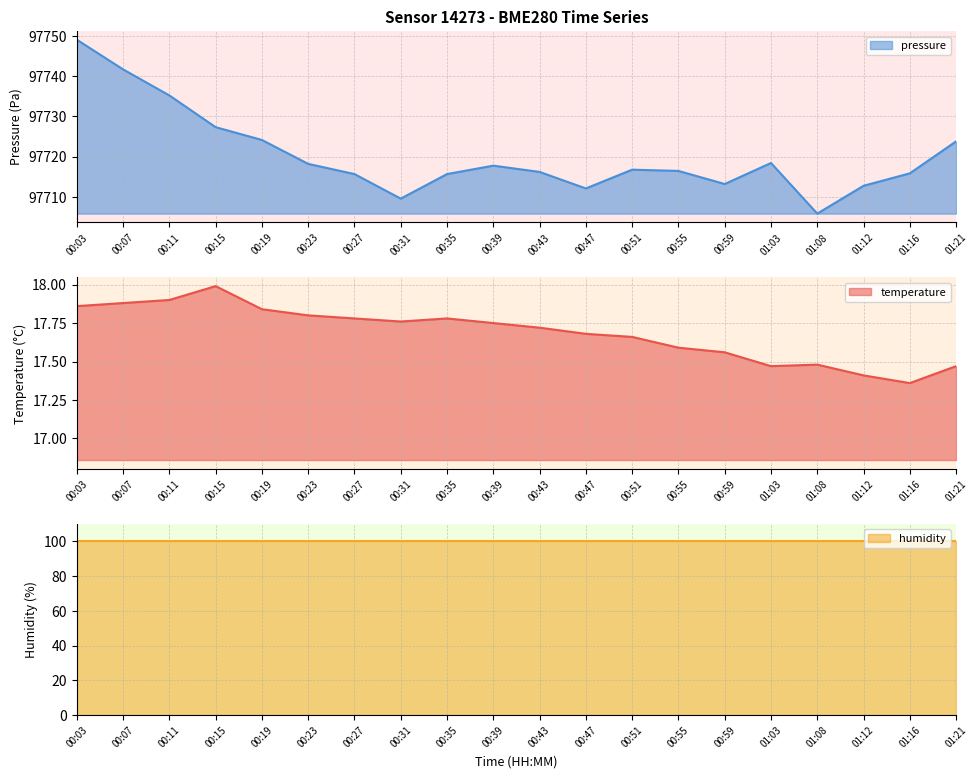

The pressure series shows 162159.4 at 00:23. True or false?

False